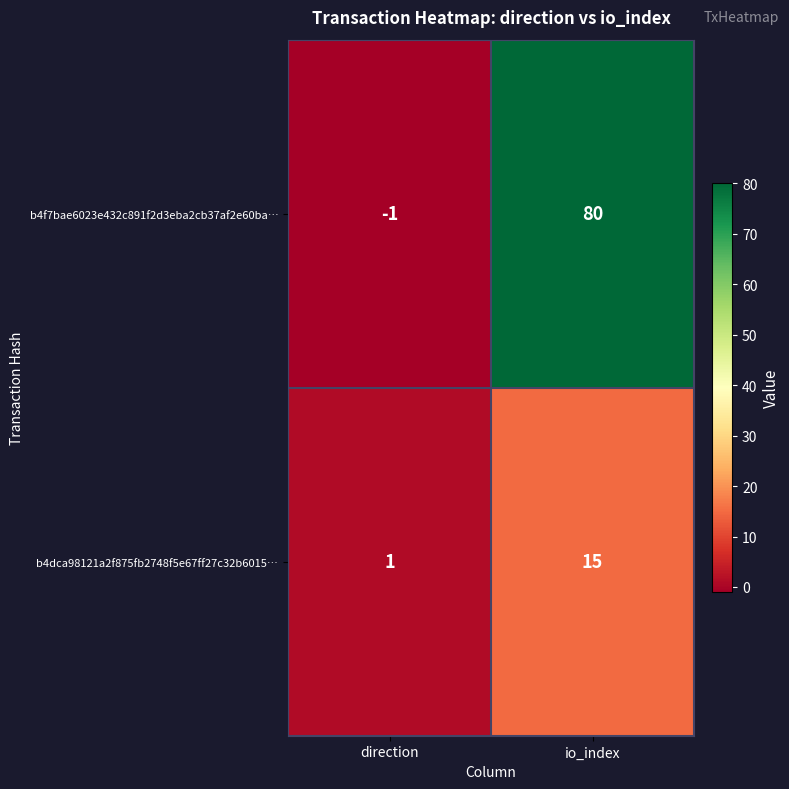

At which category does the chart reach its peak across all series?

io_index